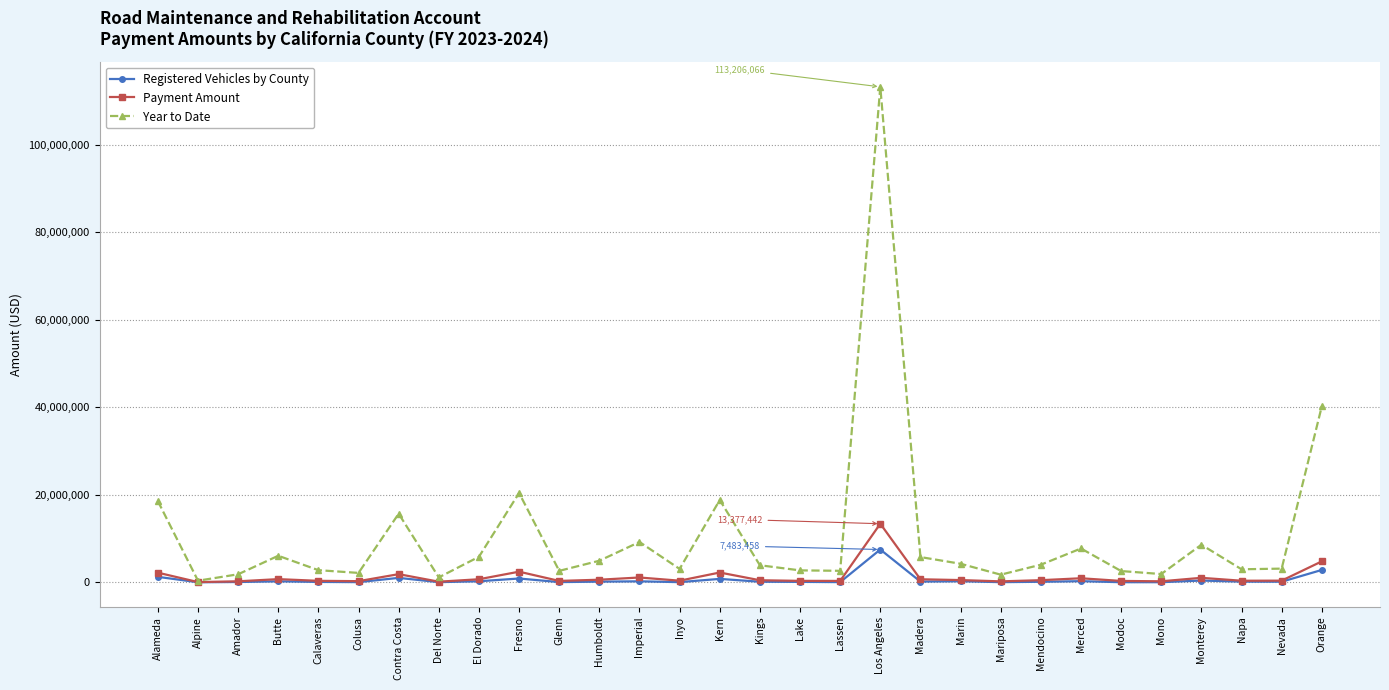

True or false: Registered Vehicles by County has more than 0 interior local peaks.

True